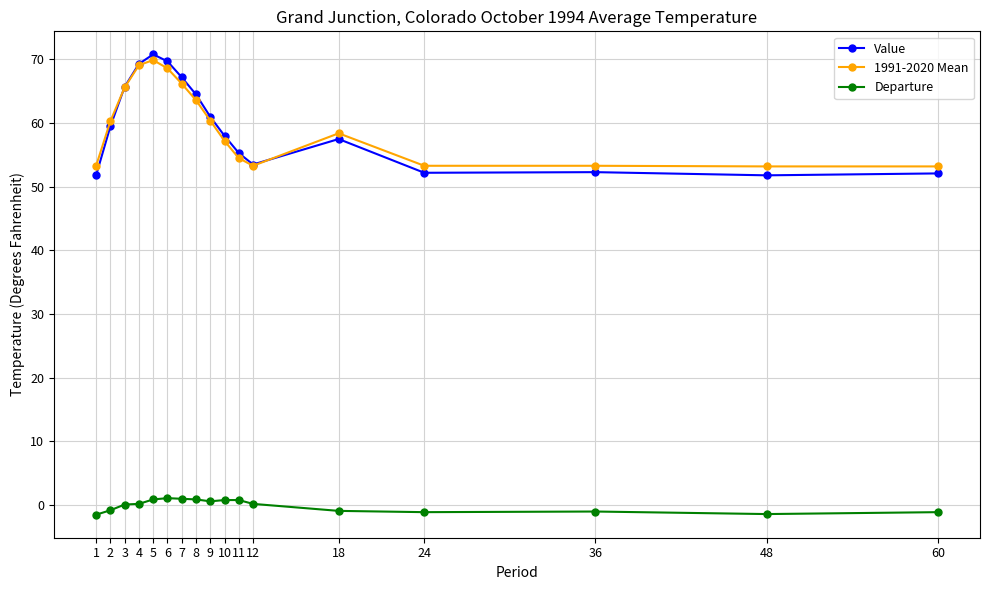

True or false: 1991-2020 Mean and Departure intersect in this chart.

False